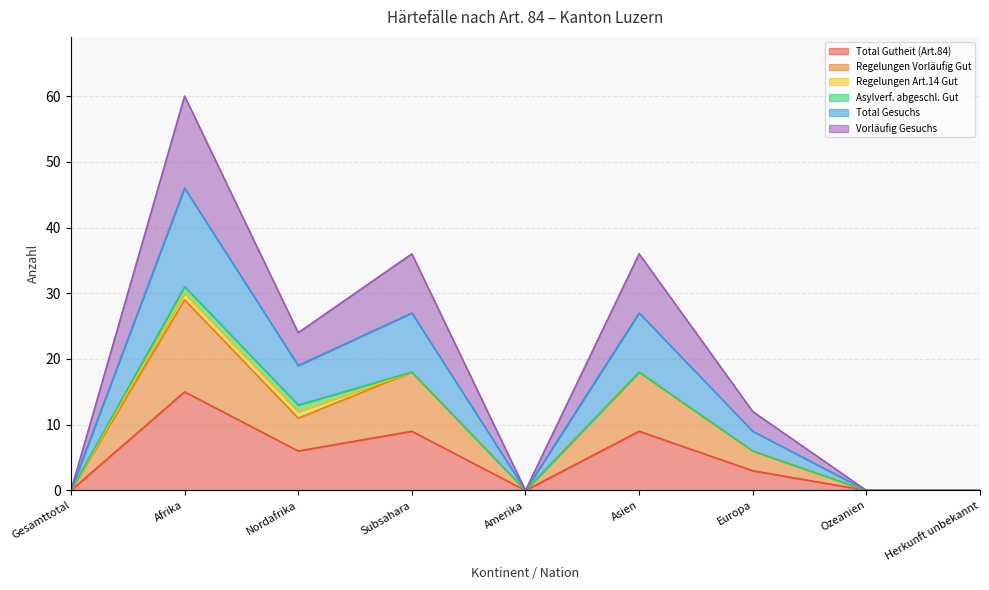

True or false: Total Gutheit (Art.84) has a value of 6 at Nordafrika.

True